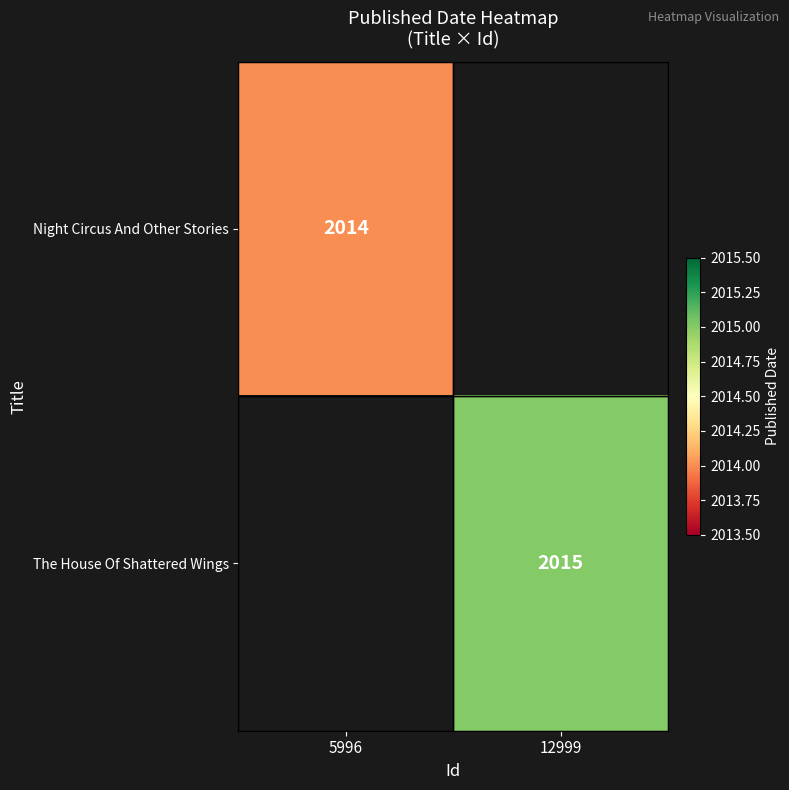

The value of Night Circus And Other Stories at 5996 is 1129. True or false?

False